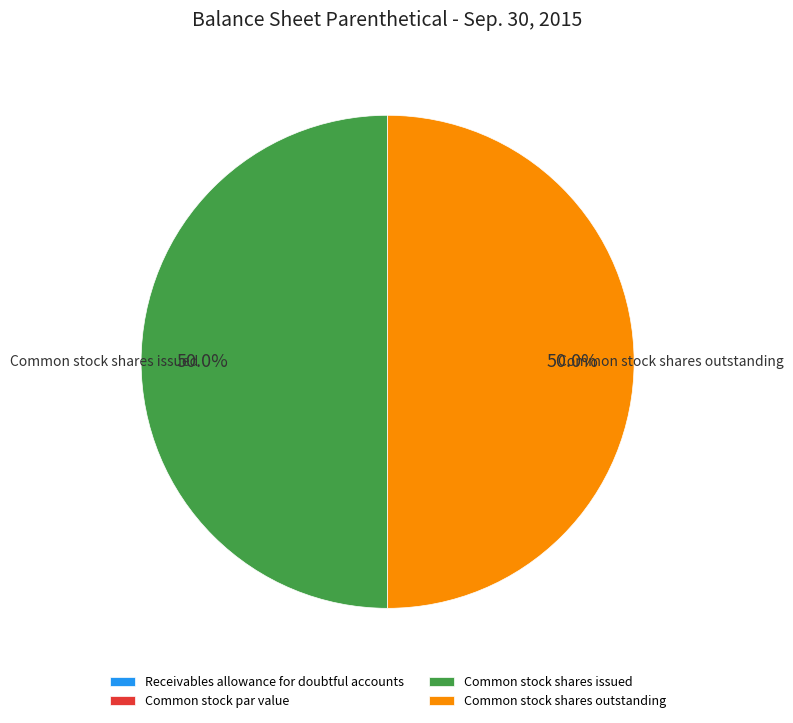

What is the ratio of the value at Common stock shares outstanding to the value at Common stock shares issued?

1.0